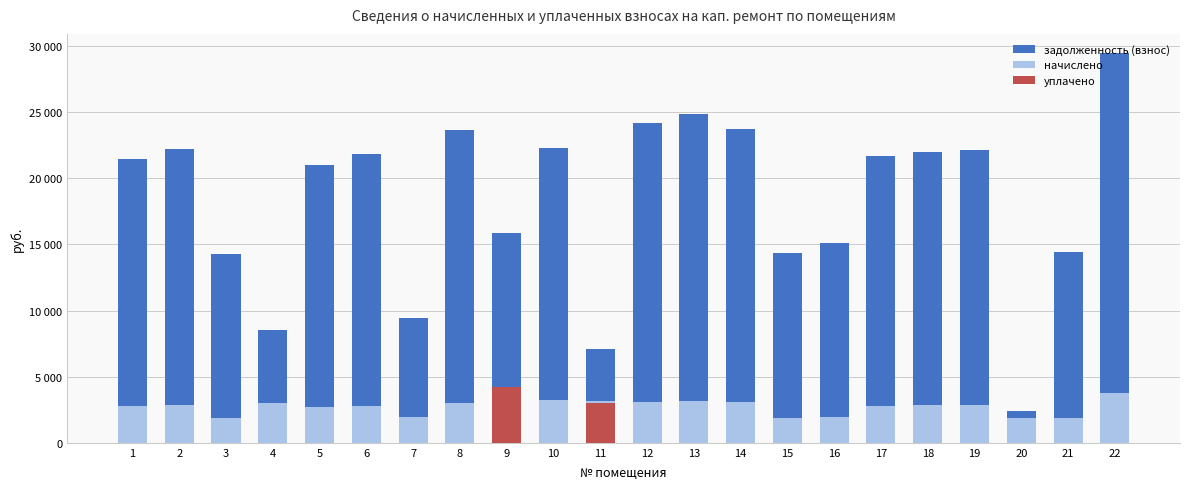

What is the value of the задолженность (взнос) bar at the 11th from the left?

7114.6